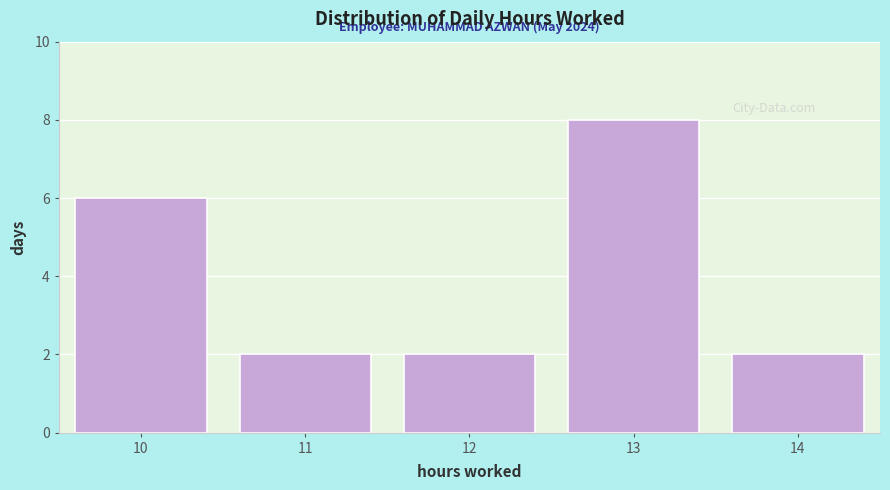

Reading left to right, transcribe all the data shown in this chart.

6	2	2	8	2